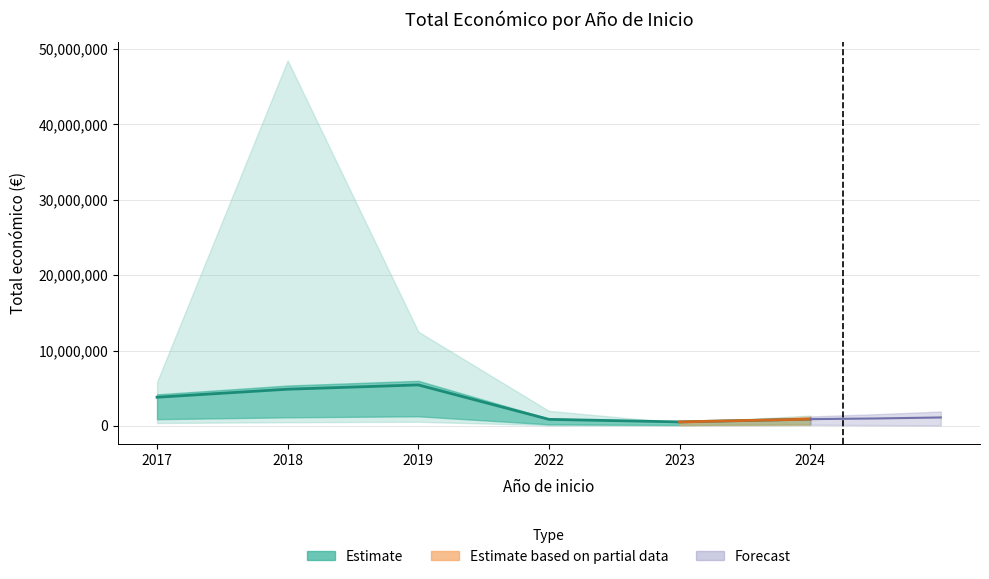

Rank the categories by value from lowest to highest.

2023, 2022, 2024, 2017, 2018, 2019